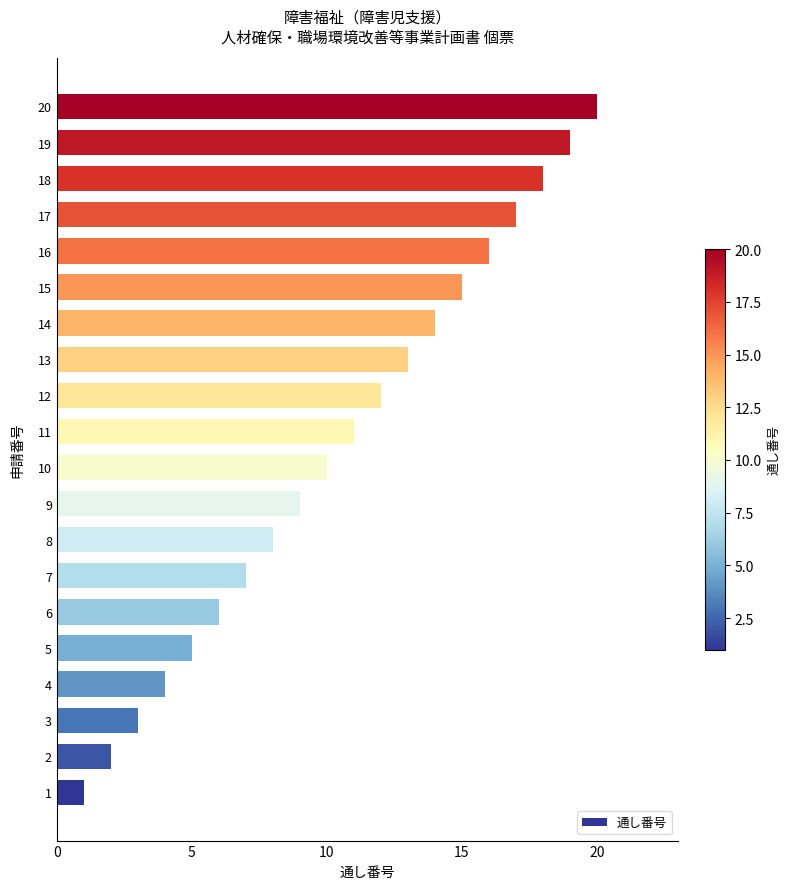

What is the greatest value displayed?

20